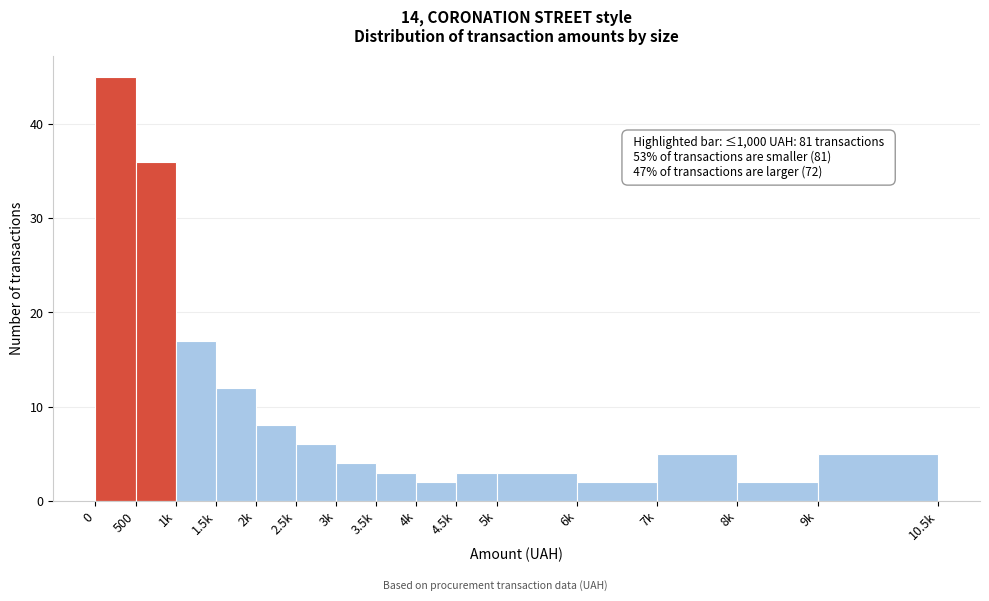

Reading left to right, what are all the values shown in this chart?

45	36	17	12	8	6	4	3	2	3	3	2	5	2	5